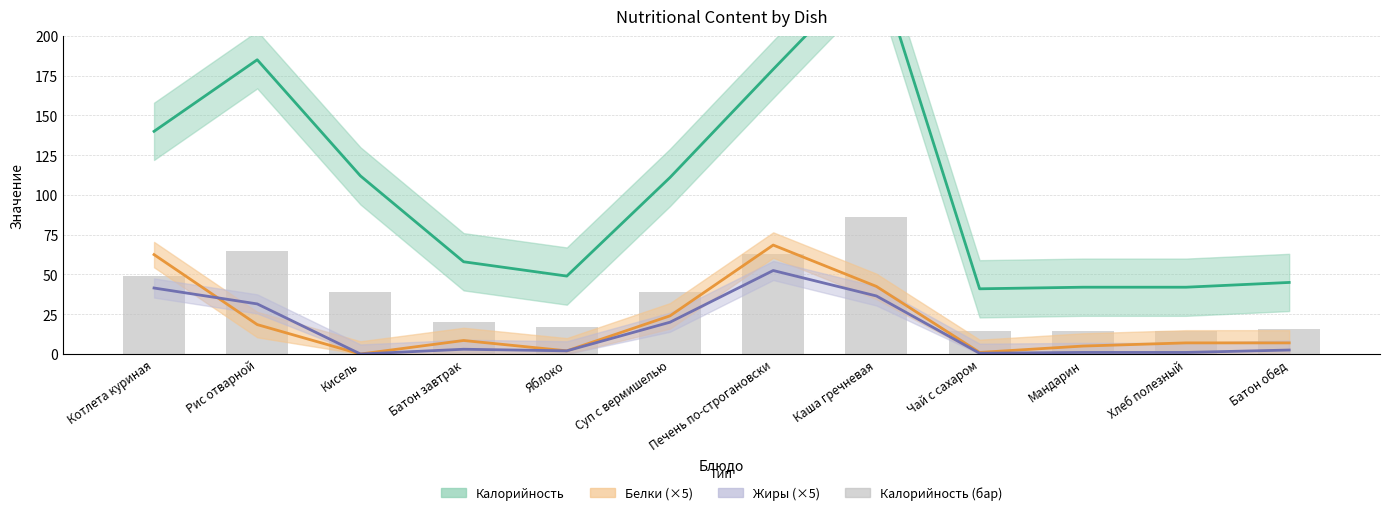

Is it true that the value at Котлета куриная is 49.0?

True